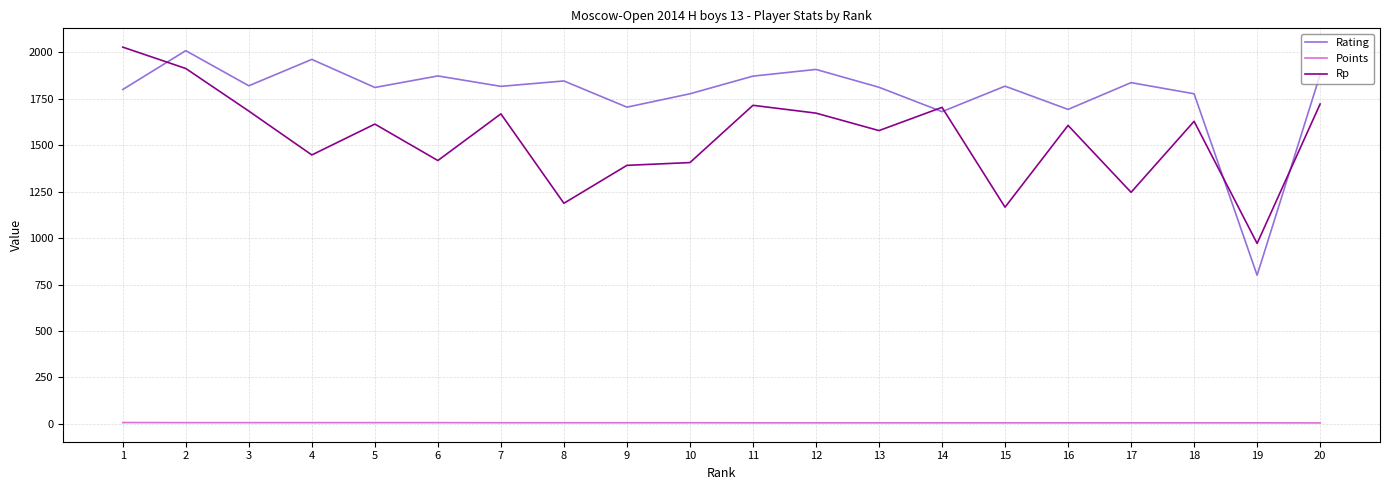

In Rating, how many points are higher than both neighbors (excluding endpoints)?

7